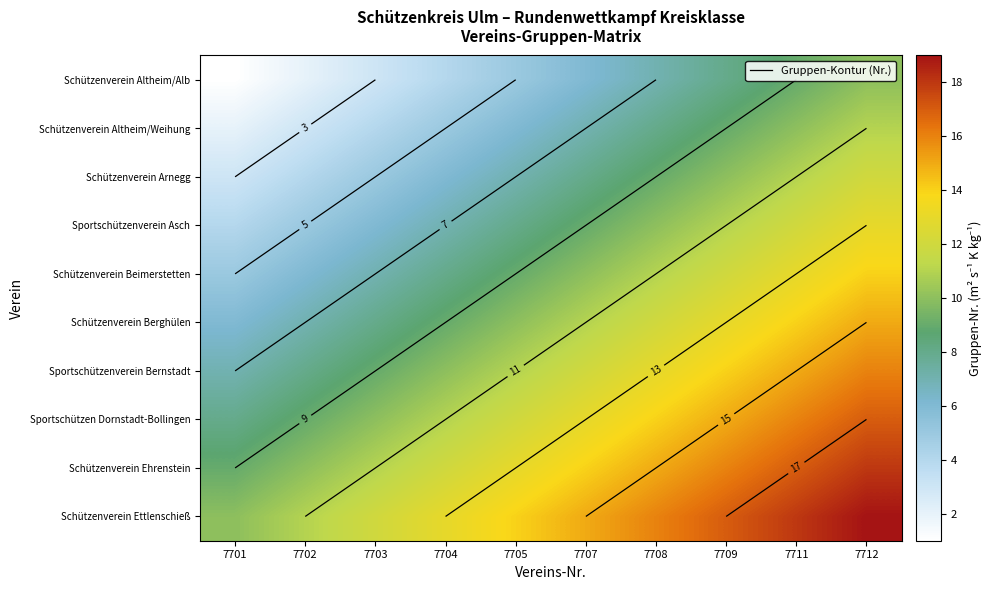

Is it true that Sportschützenverein Bernstadt equals 10 at 7704?

True